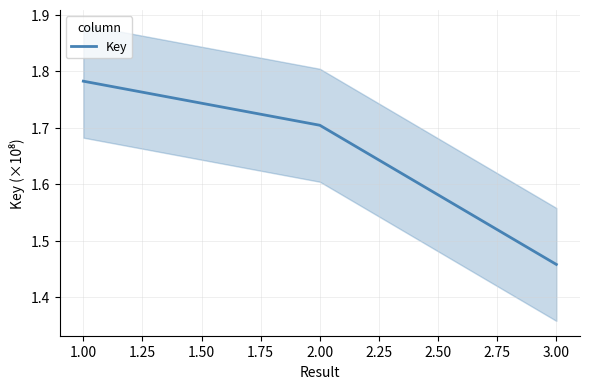

How many lines are shown in the chart?

1